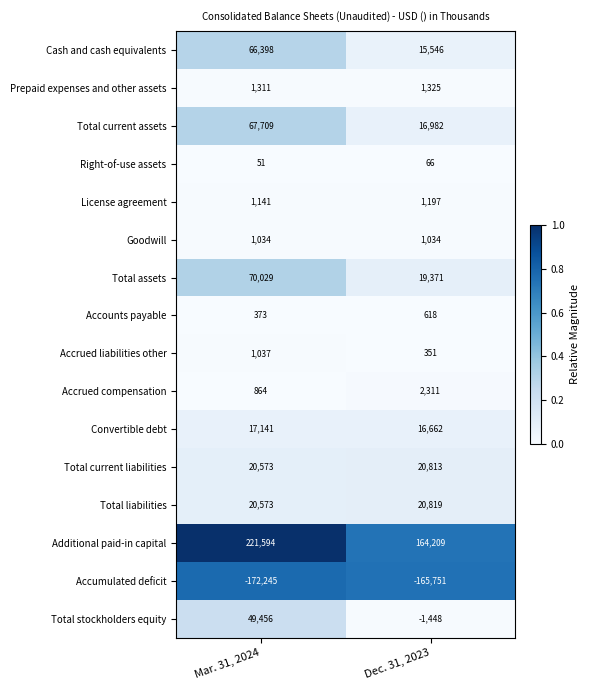

Count the number of data series in this chart.

16